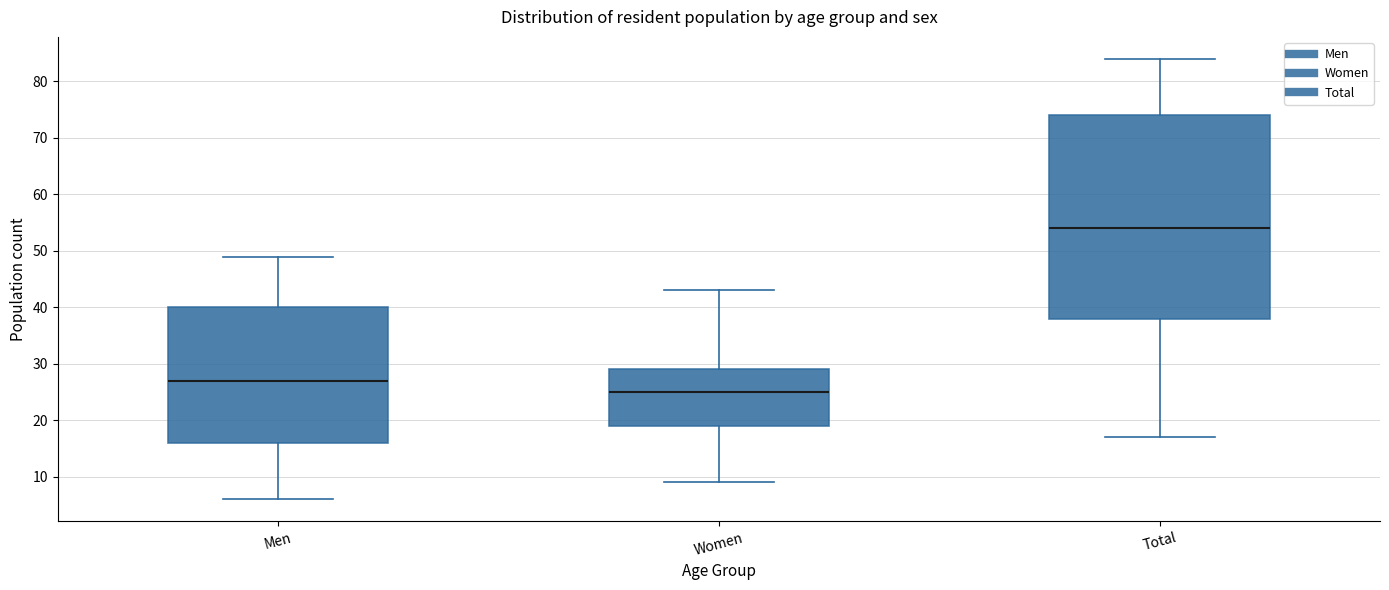

Which box's median line is the lowest?

Women